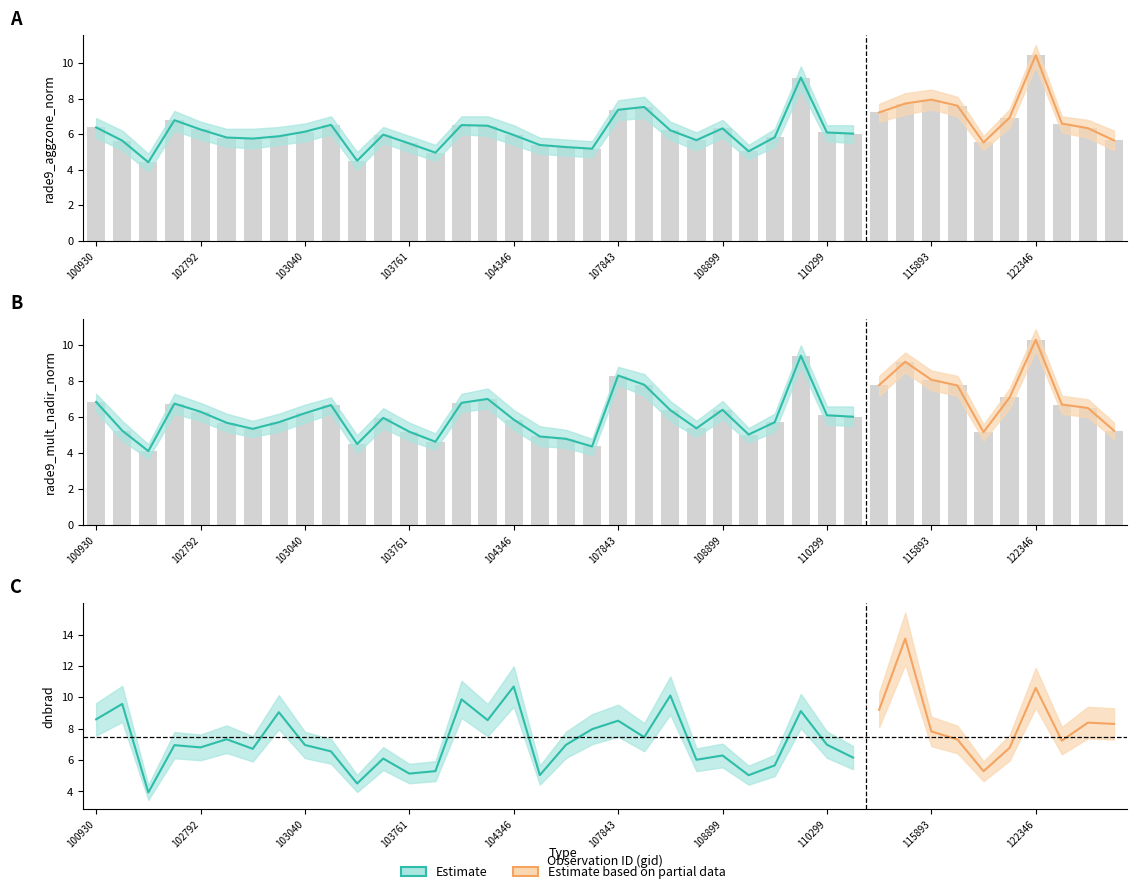

Which category has the highest value in the rade9_aggzone_norm series?

122346